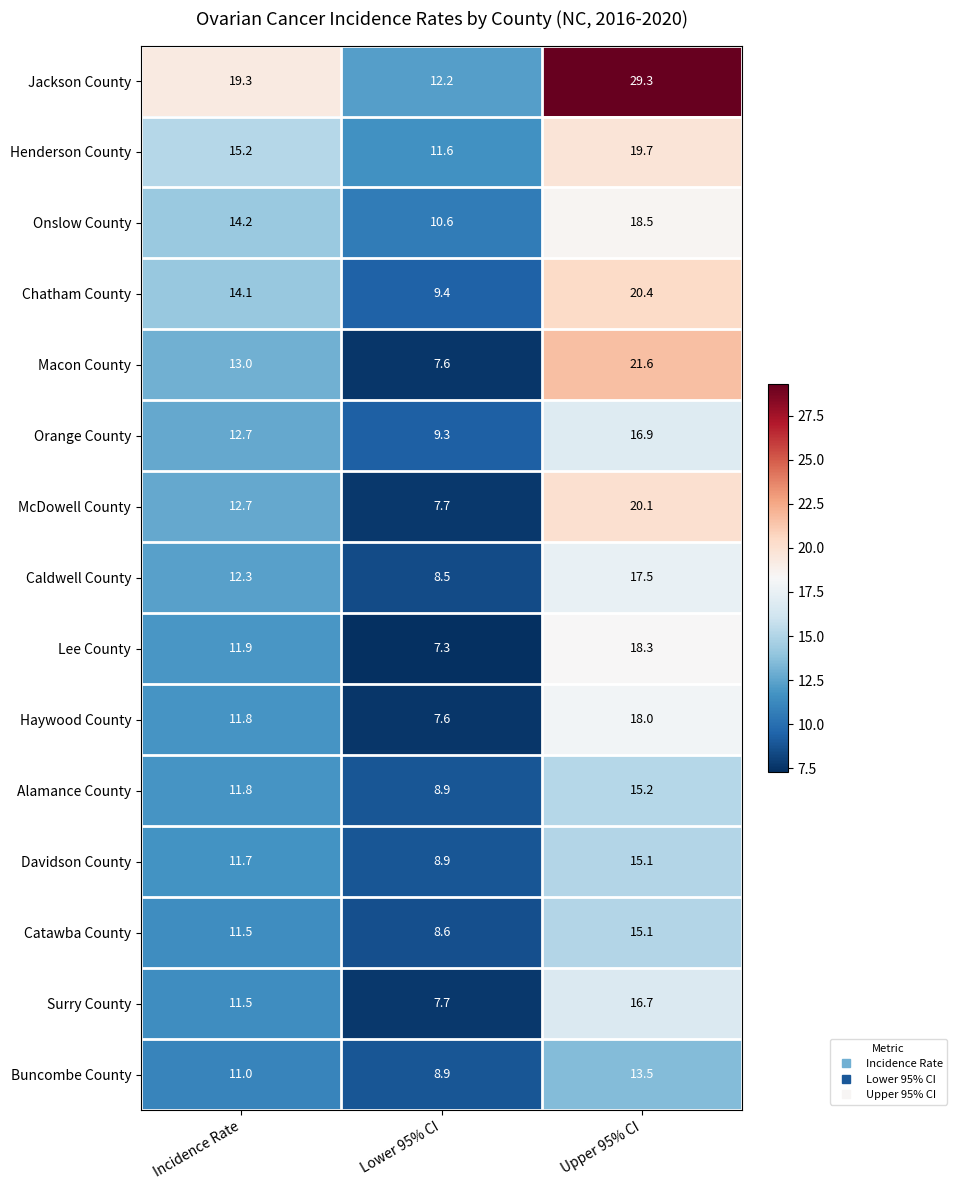

Between Incidence Rate and Upper 95% CI, which series saw the biggest shift?

Jackson County